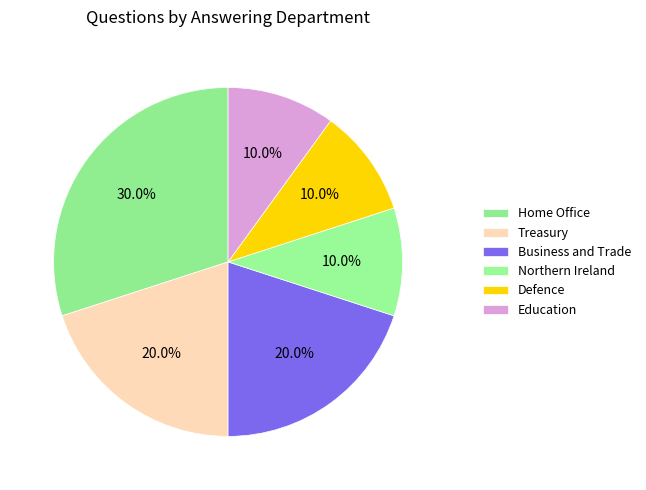

True or false: Business and Trade accounts for 20% of the total.

True